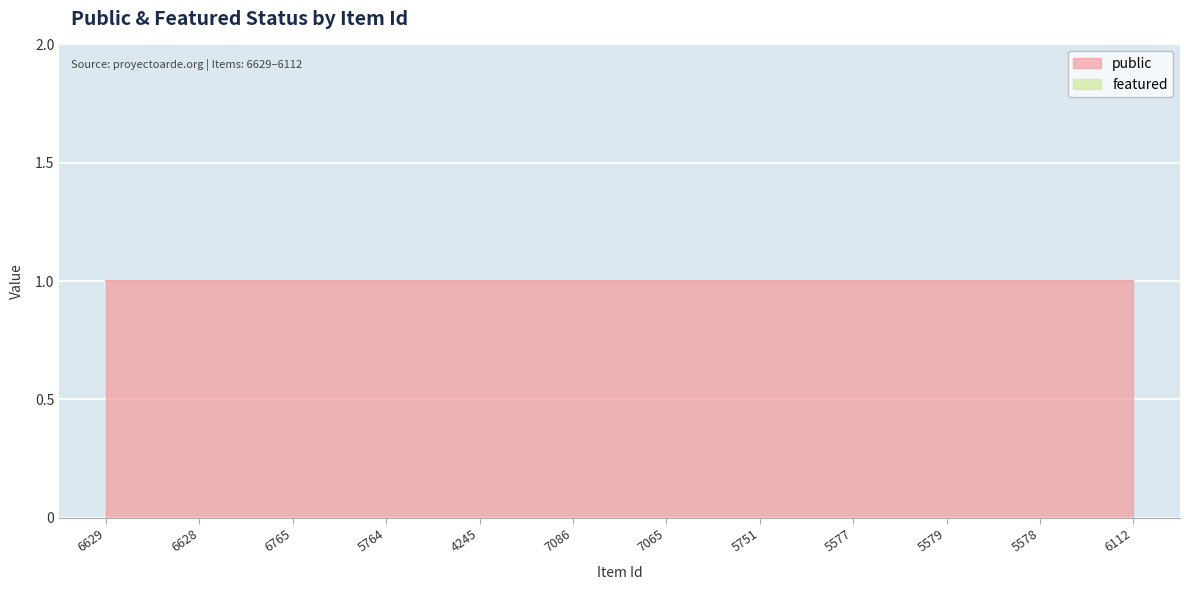

Which category has the lowest value in the featured series?

6629